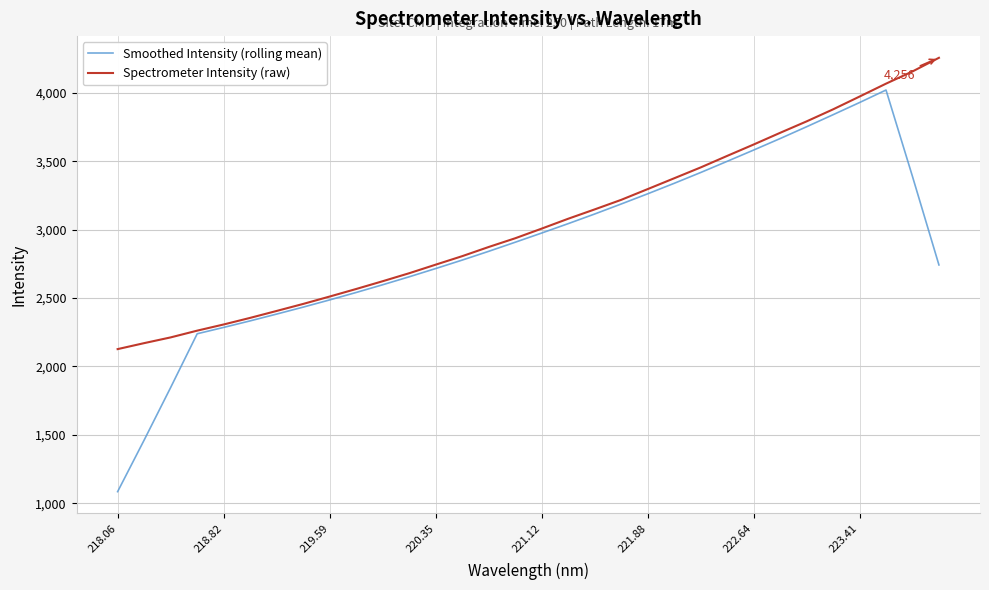

What is the maximum value for Spectrometer Intensity (raw)?

4255.5